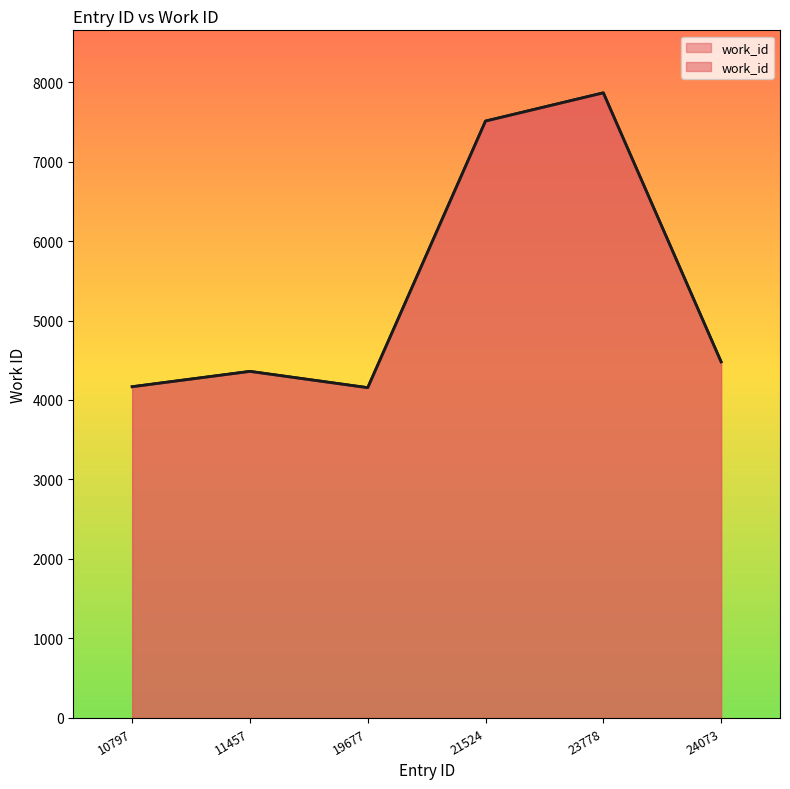

At which label is the value closest to 6009?

21524